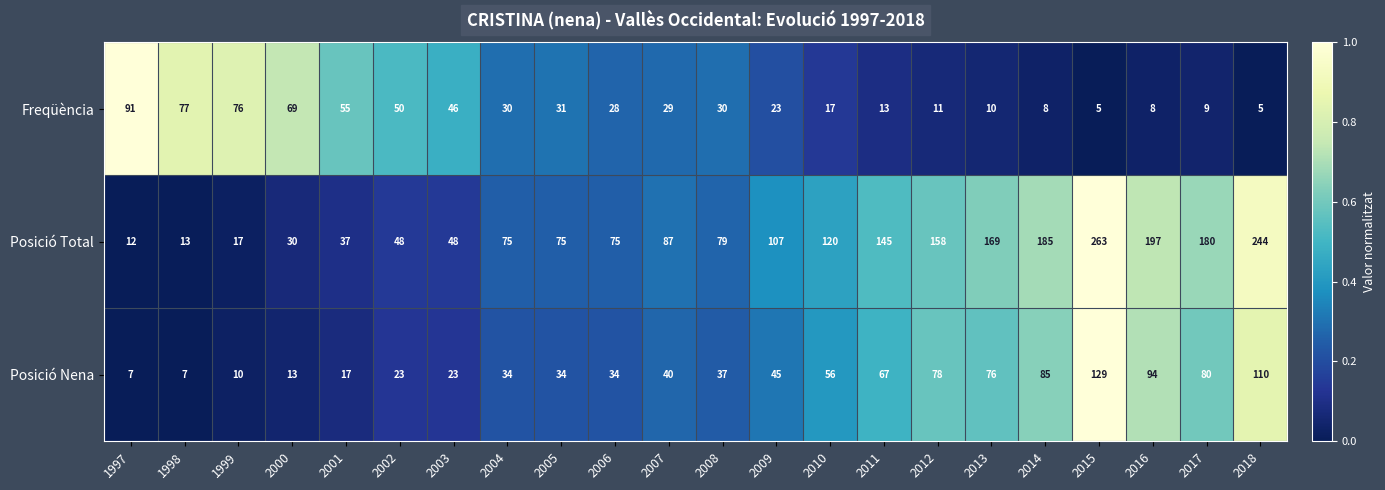

How many data points does each series have?

22